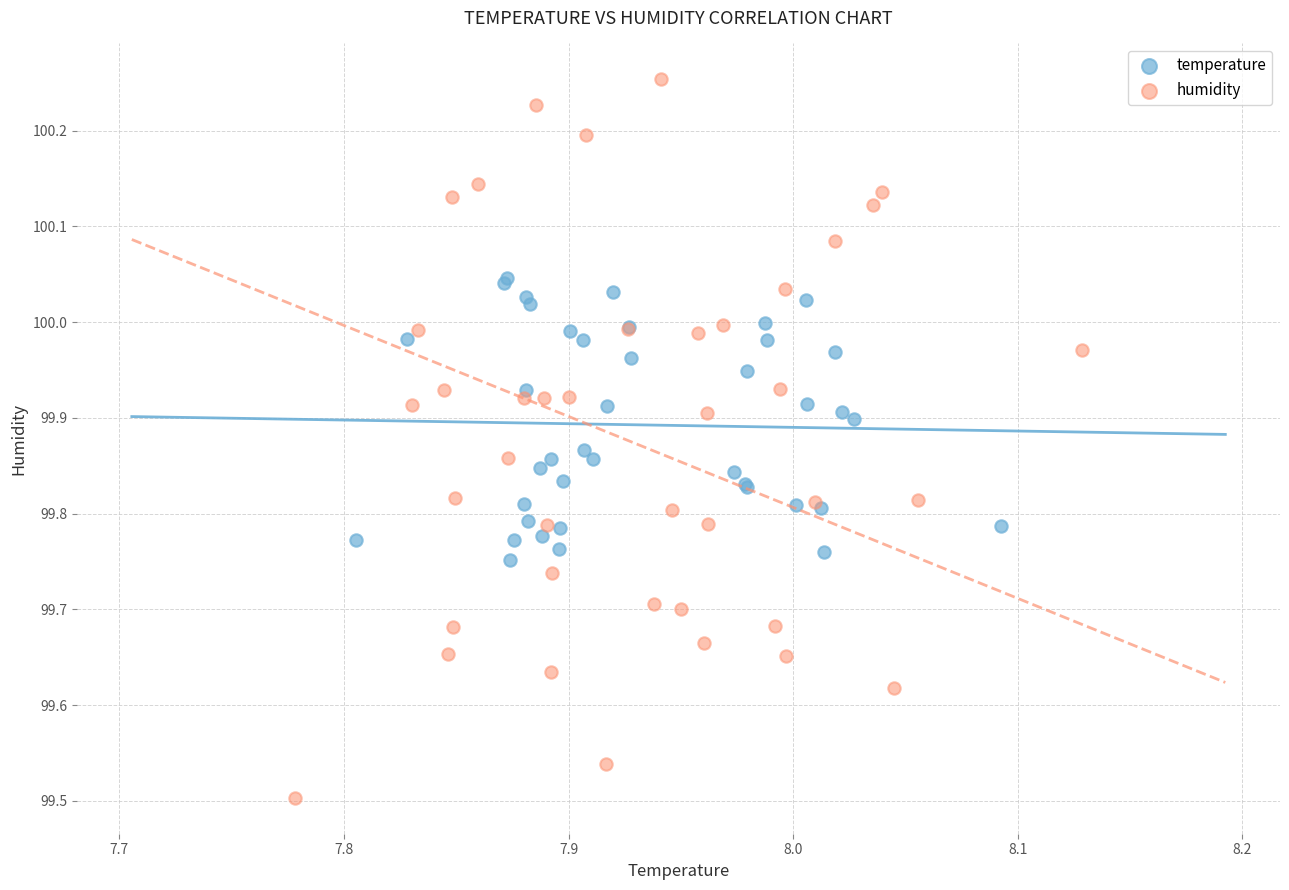

Which series contains the lowest Y value?

humidity